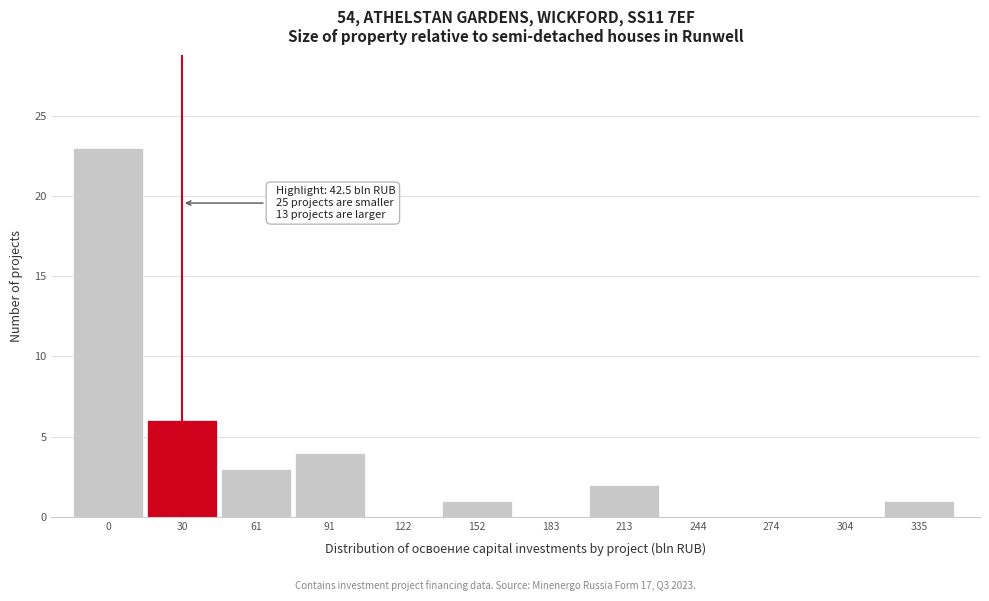

Reading left to right, transcribe all the data shown in this chart.

0=23	30=6	61=3	91=4	122=0	152=1	183=0	213=2	244=0	274=0	304=0	335=1